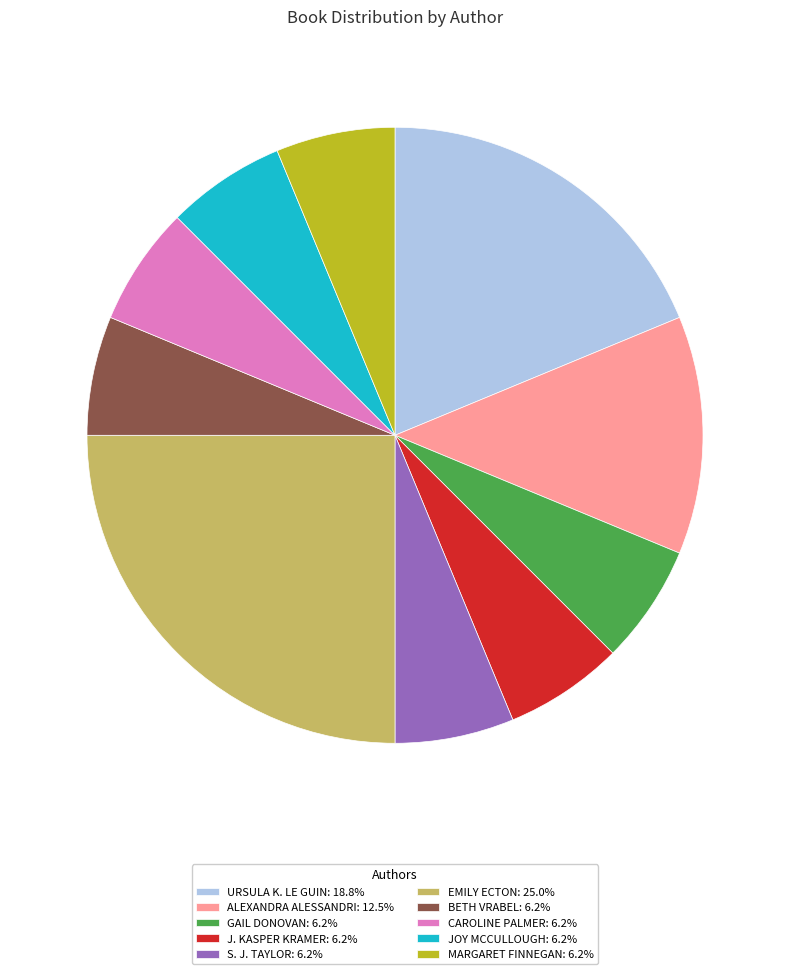

Do GAIL DONOVAN: 6.2% and J. KASPER KRAMER: 6.2% together represent more than half of the pie?

No